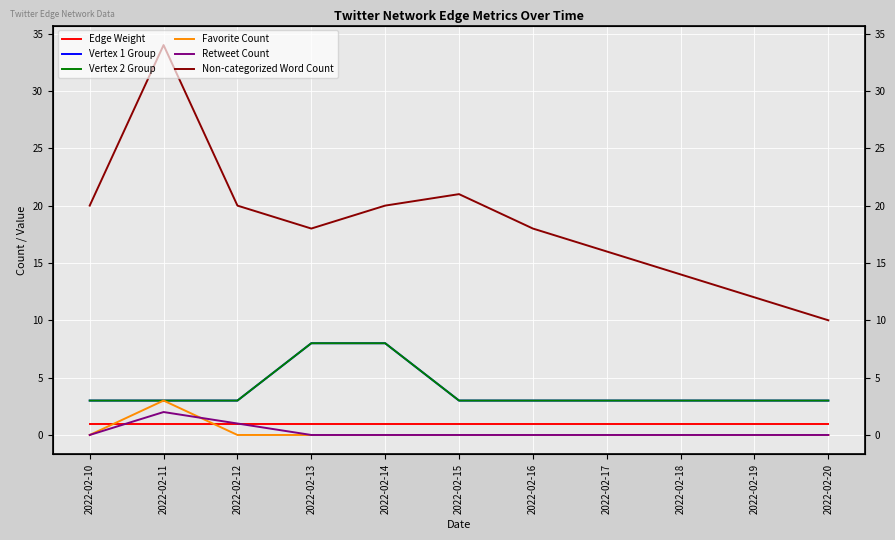

At which category is the sum across all series the highest?

2022-02-11